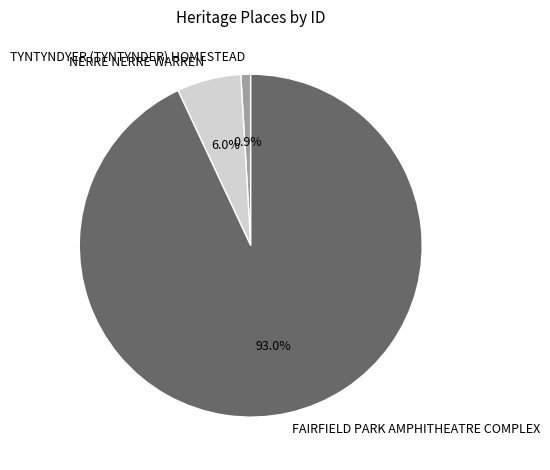

To the nearest percent, what portion does NERRE NERRE WARREN represent?

6%